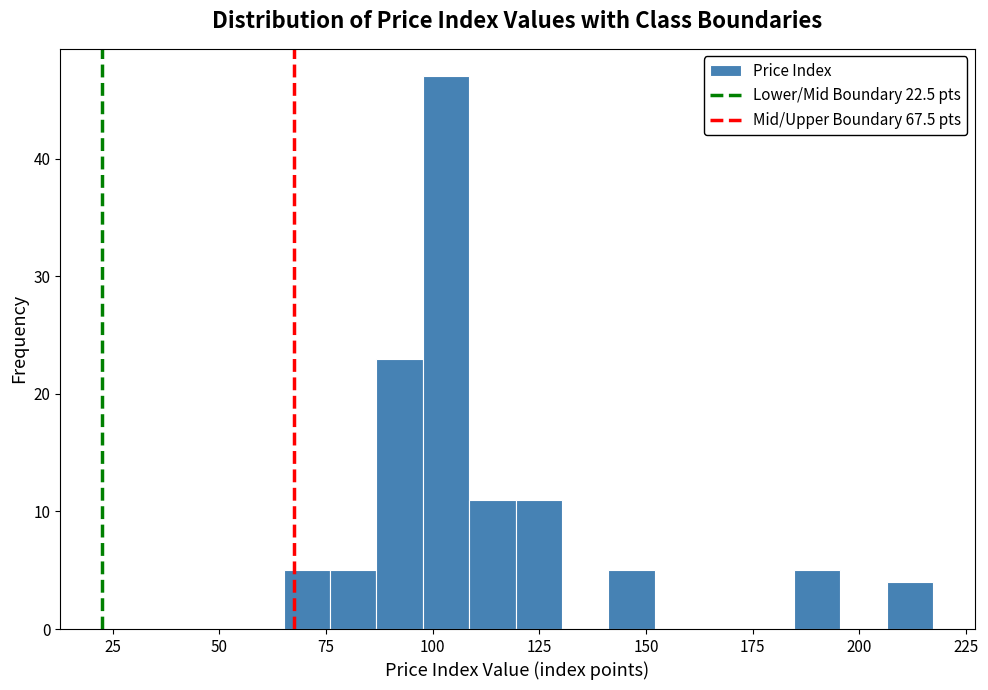

Around what value on the x-axis is the tallest bar? Give the approximate position of its centre, as read against the axis.

105